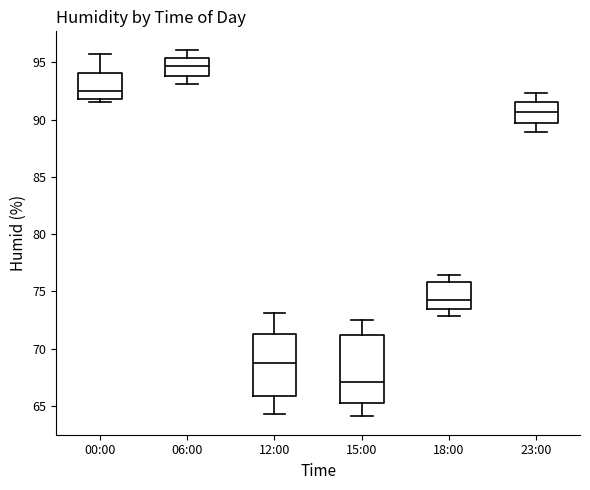

Which box has the highest median line?

06:00